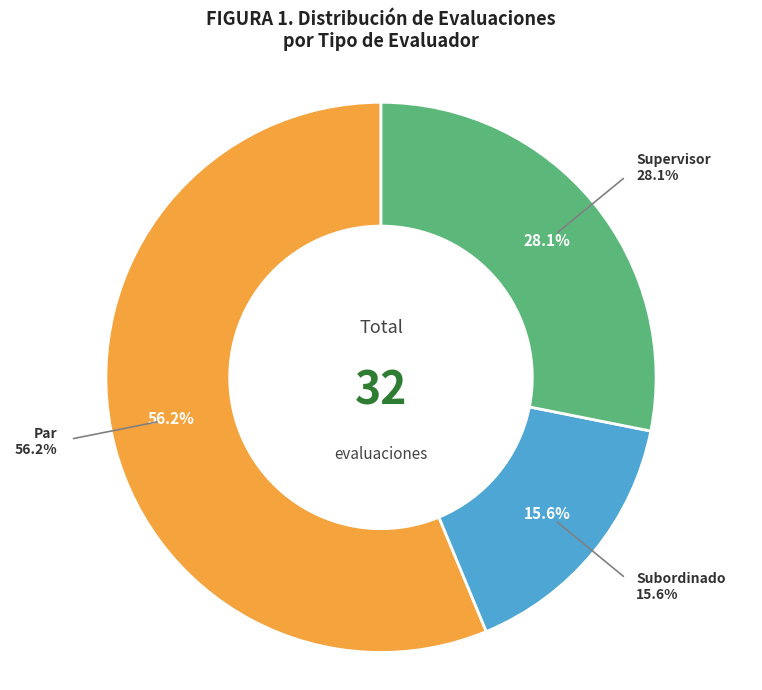

Which slice is the smallest?

Subordinado